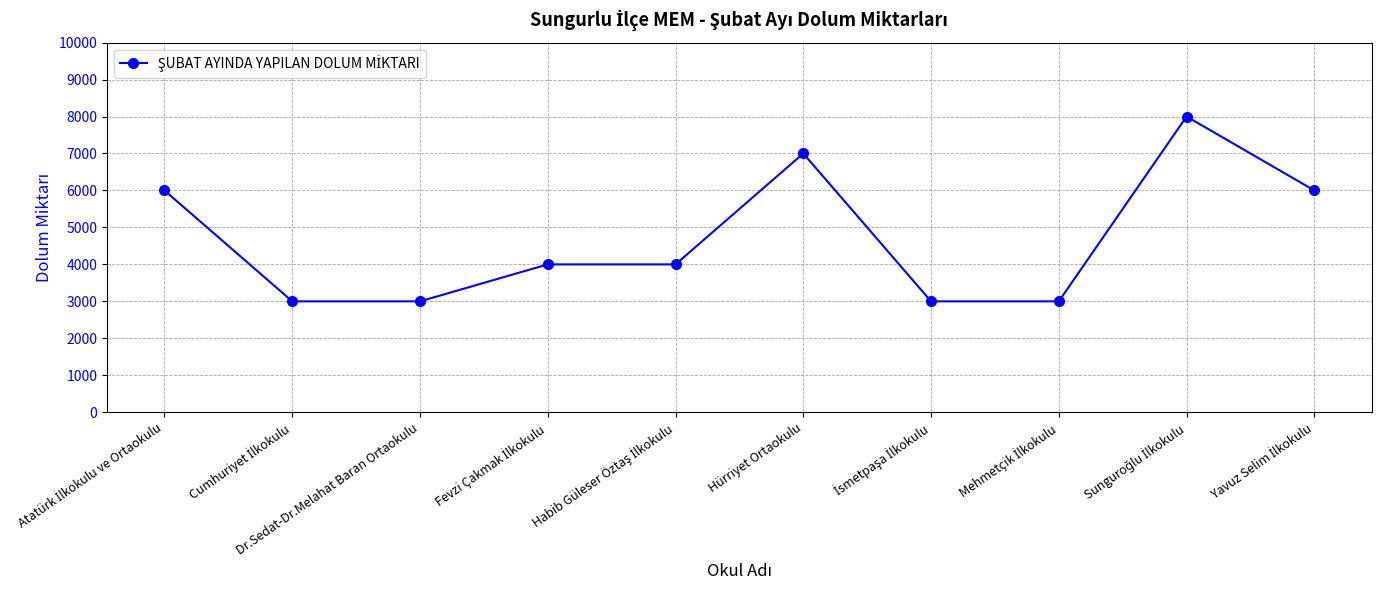

What is the greatest value displayed?

8000